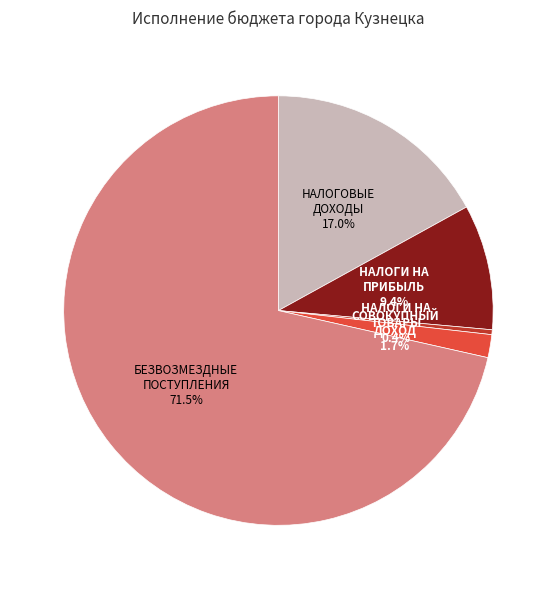

Is there any slice that represents more than half of the pie?

Yes